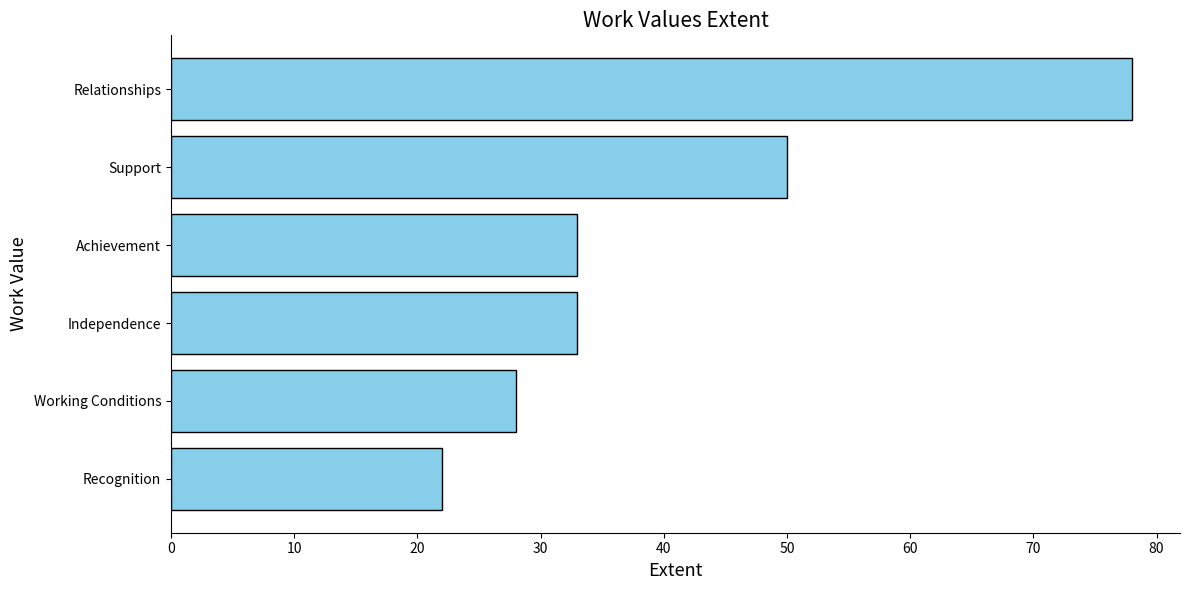

Which has a higher value, Support or Relationships?

Relationships